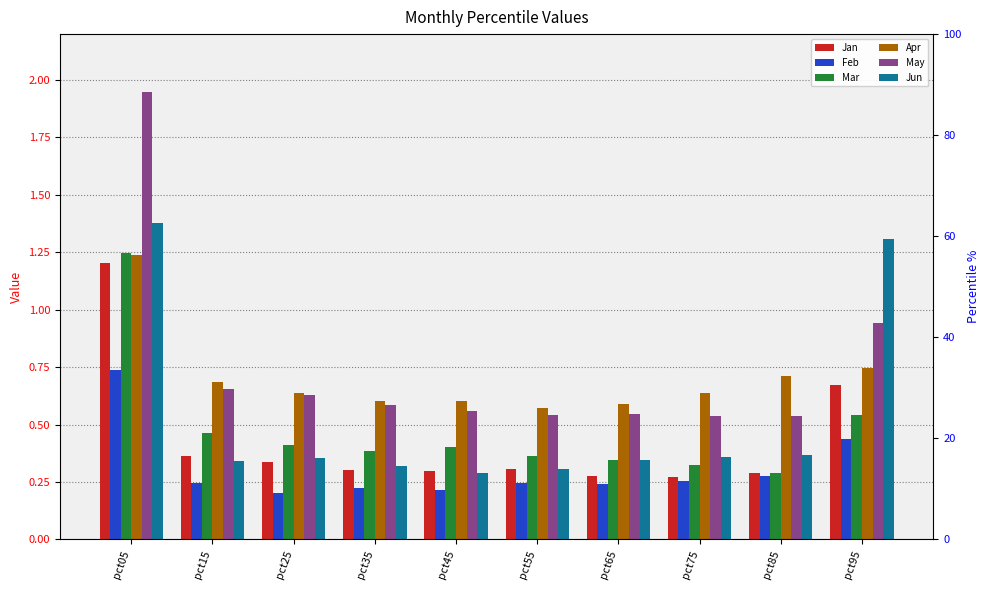

What value does the Jun series have at pct05?

1.4